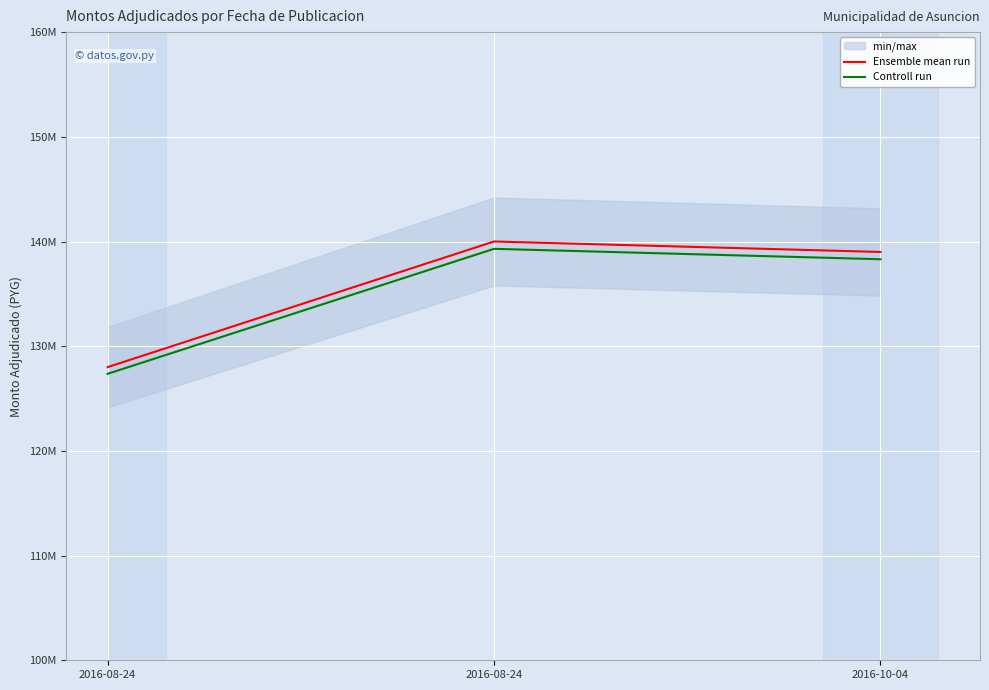

What is the total value across all series at 2016-08-24?

255360000